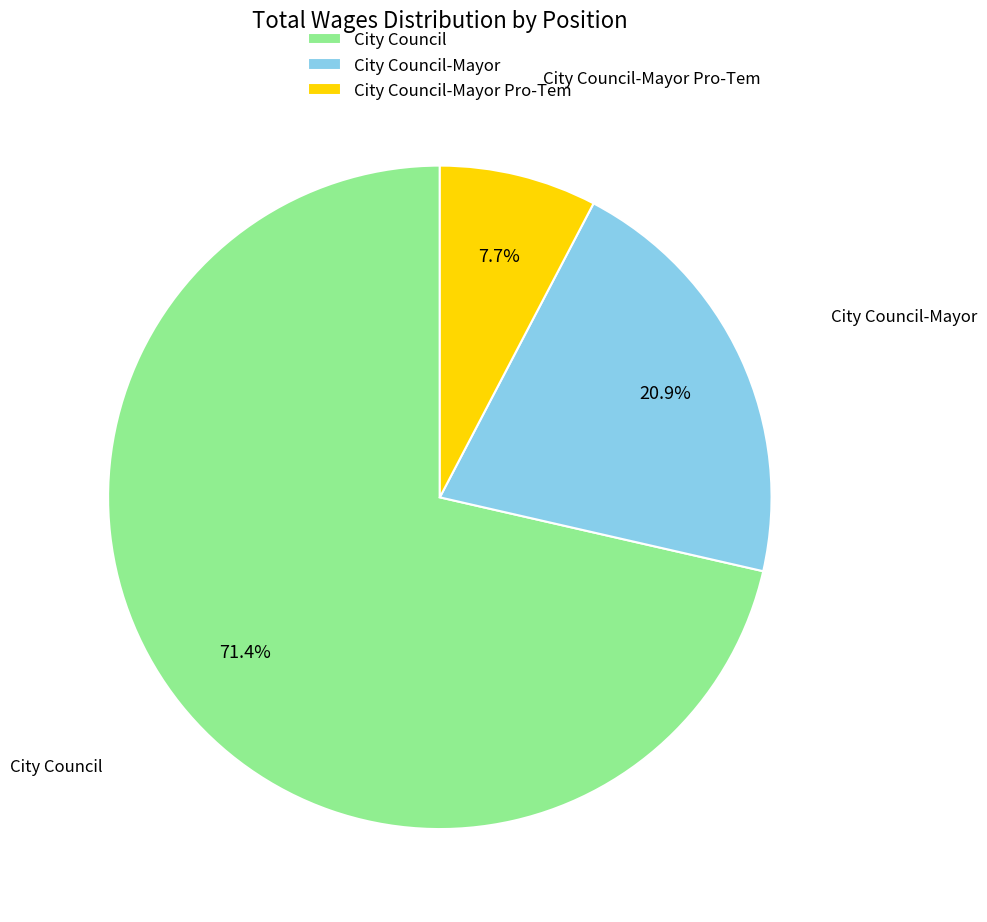

Rank the categories by value from highest to lowest.

City Council, City Council-Mayor, City Council-Mayor Pro-Tem